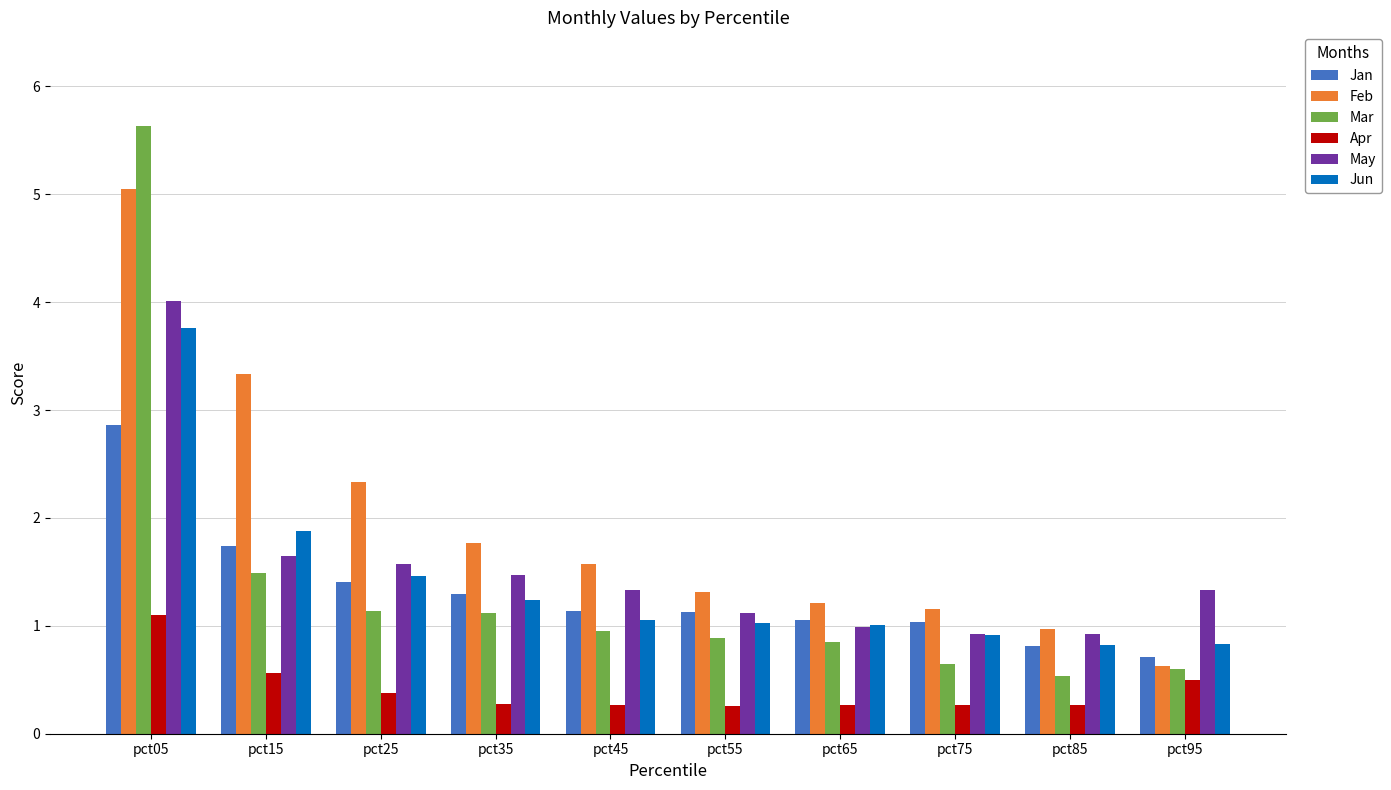

What is the average value of the Jan series?

1.3